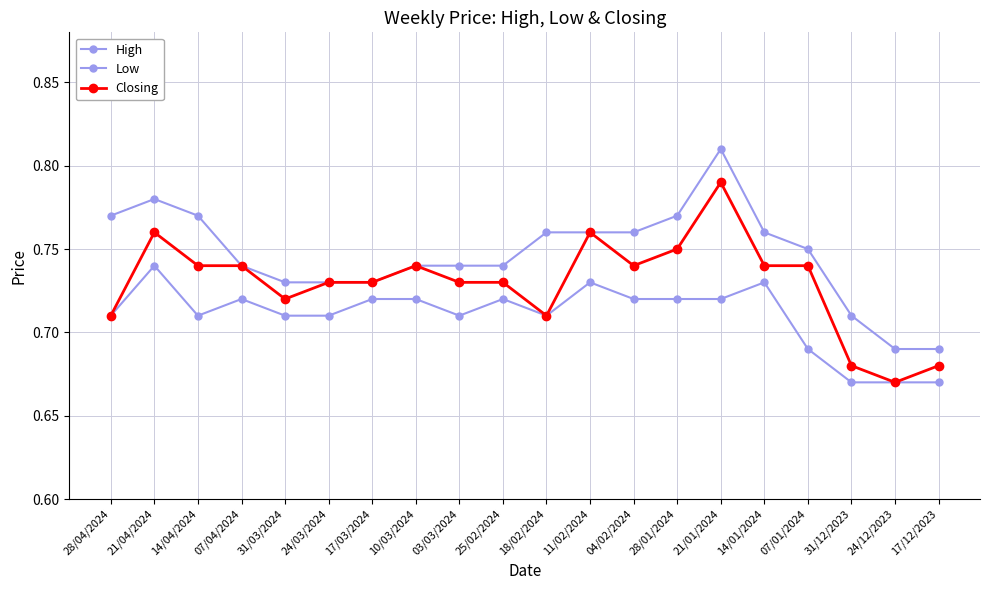

How many series are shown in this chart?

3